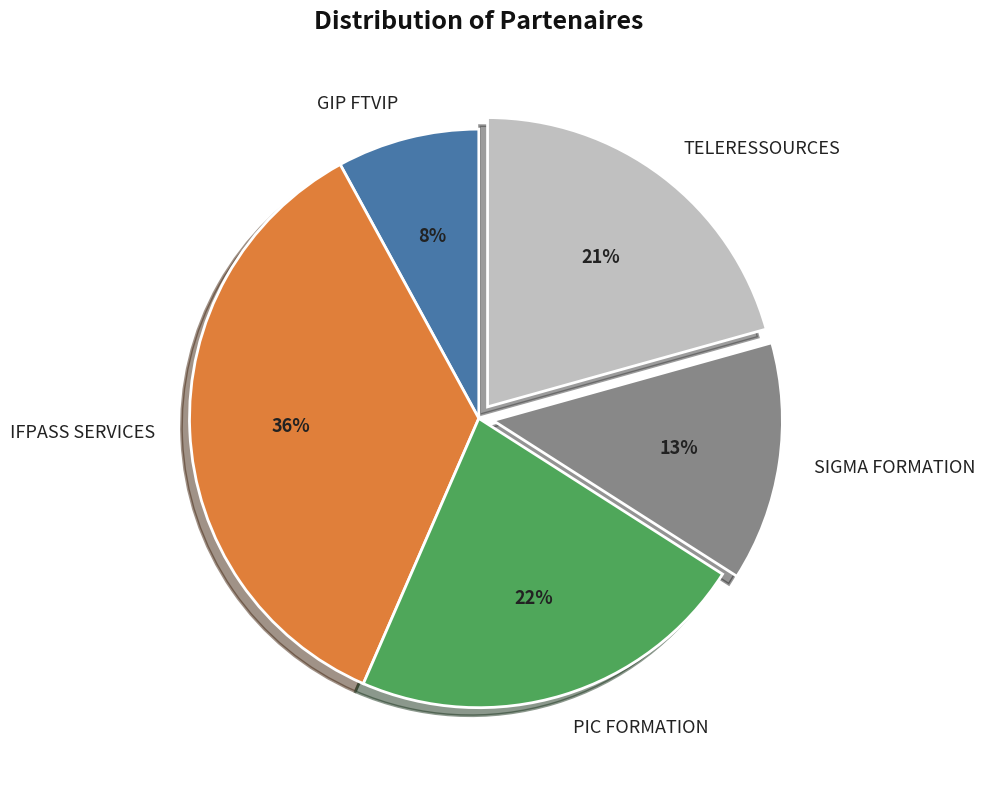

Count the number of slices in the pie.

5